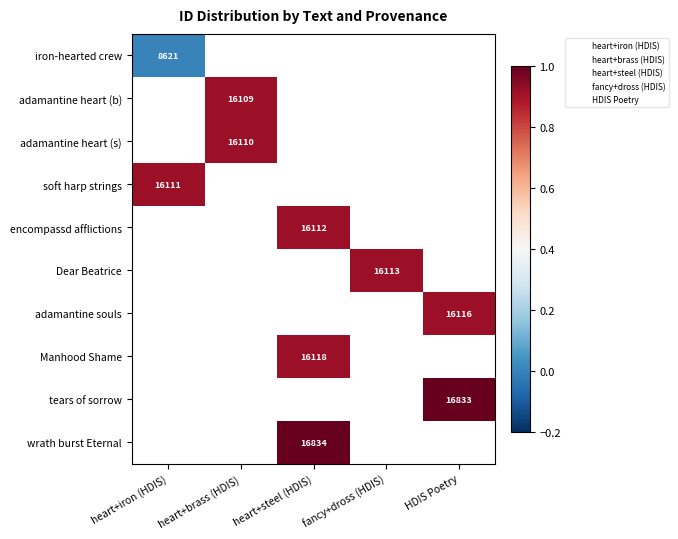

The adamantine heart (s) series shows 10634 at heart+brass (HDIS). True or false?

False